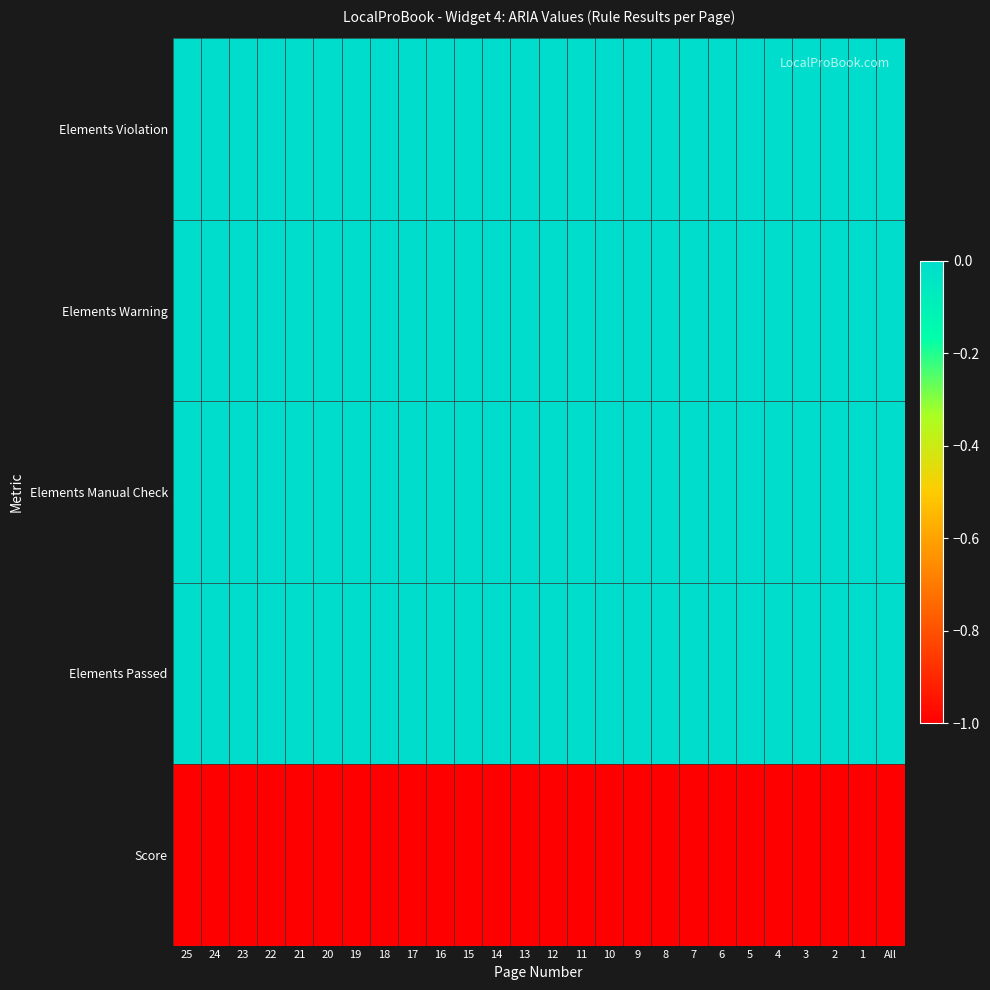

What is the difference between the highest and lowest values at 23?

1